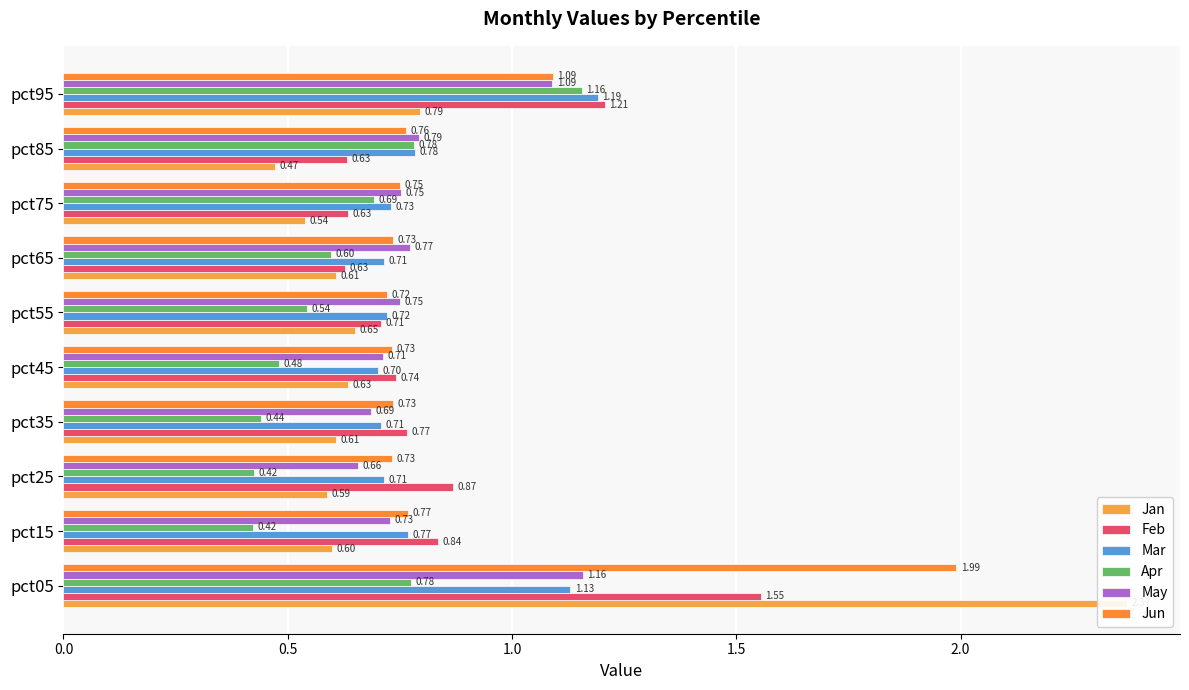

Rank the series by their maximum value, from lowest to highest.

Apr, May, Mar, Feb, Jun, Jan